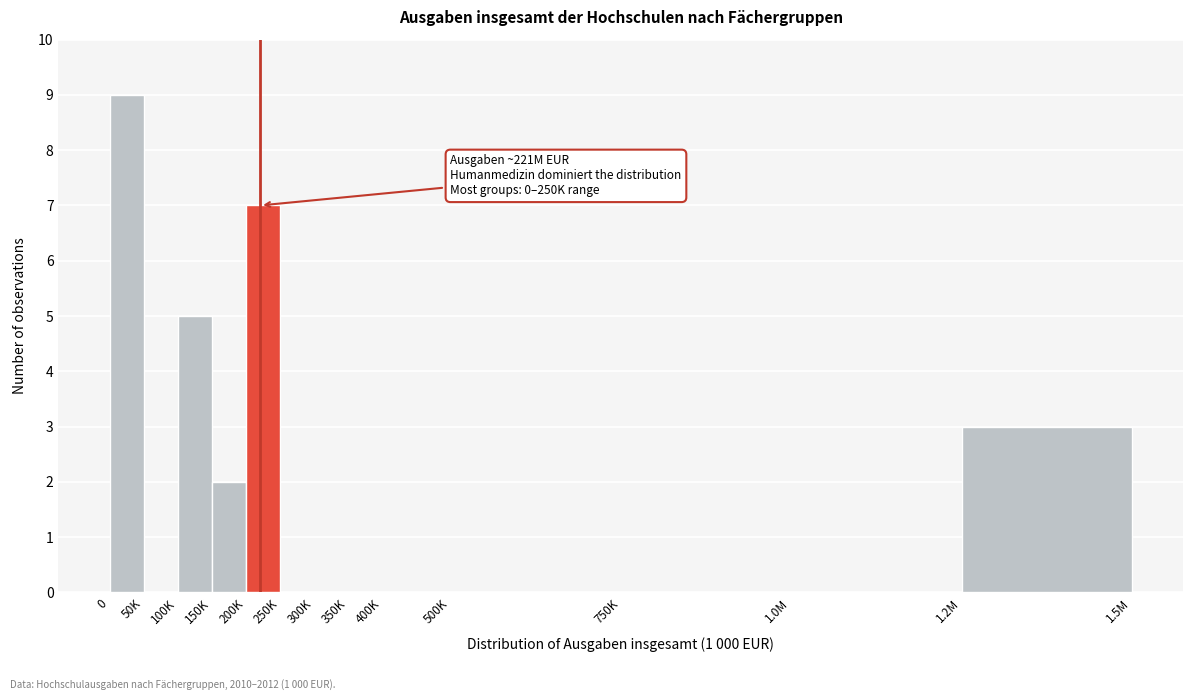

Reading left to right, transcribe all the data shown in this chart.

0=9	50K=0	100K=5	150K=2	200K=7	250K=0	300K=0	350K=0	400K=0	500K=0	750K=0	1.0M=0	1.2M=3